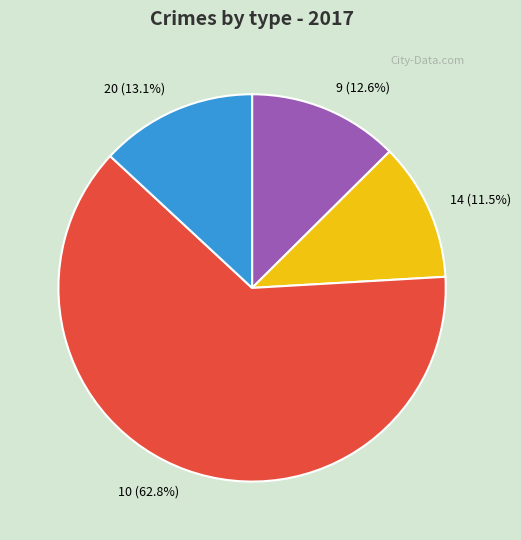

Is there a majority slice in this chart?

Yes